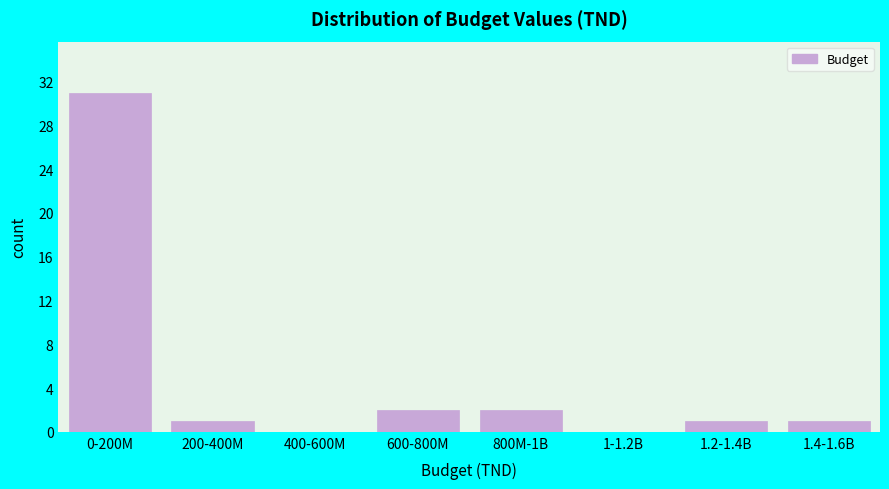

Reading left to right, transcribe all the data shown in this chart.

0-200M=31	200-400M=1	400-600M=0	600-800M=2	800M-1B=2	1-1.2B=0	1.2-1.4B=1	1.4-1.6B=1